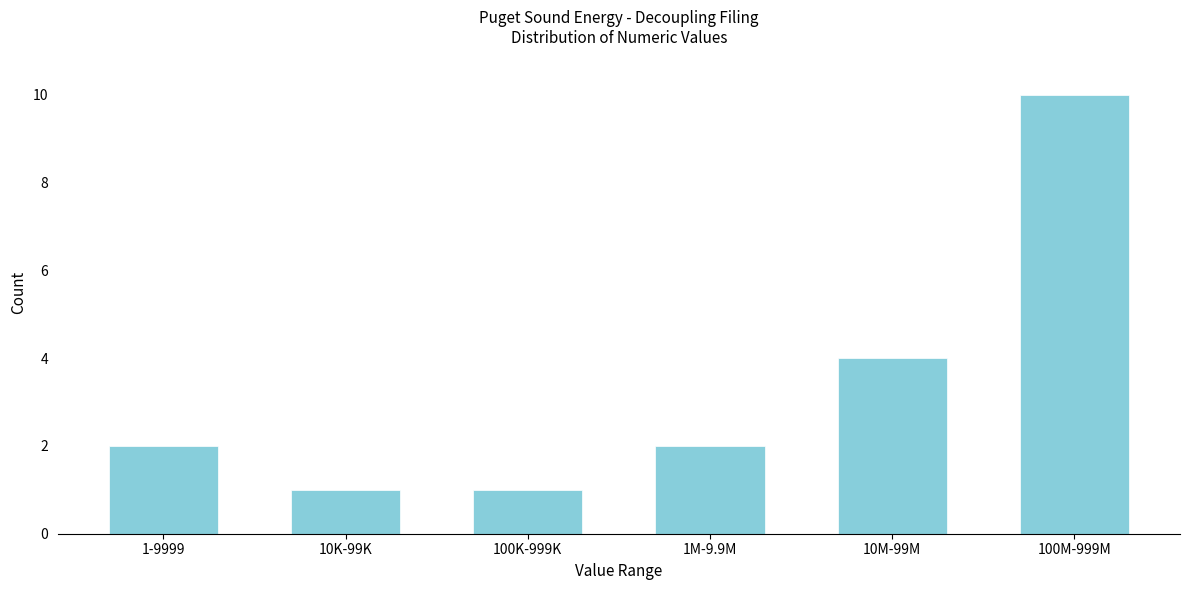

Reading left to right, list all the values displayed in this chart.

1-9999=2	10K-99K=1	100K-999K=1	1M-9.9M=2	10M-99M=4	100M-999M=10